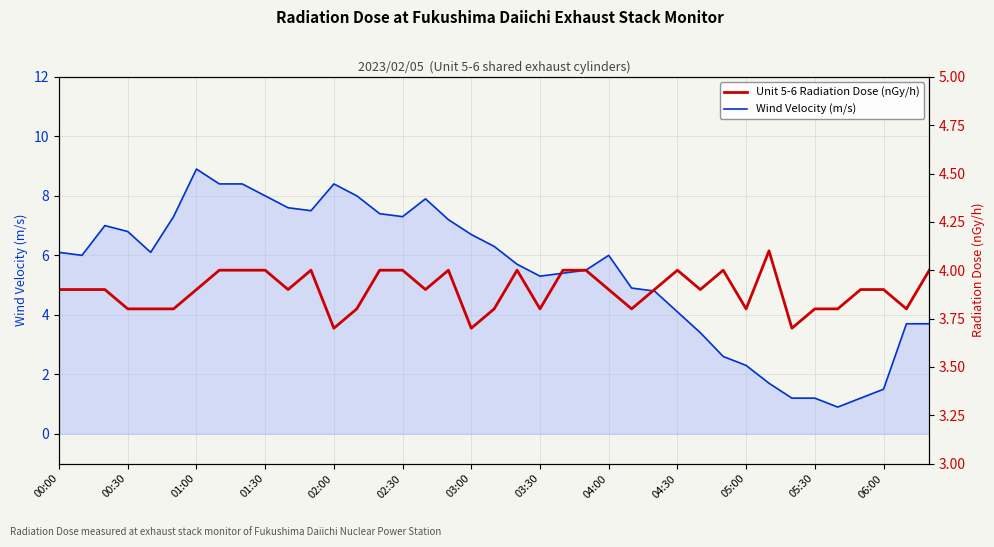

True or false: Wind Velocity (m/s) has a value of 10.0 at 02:30.

False